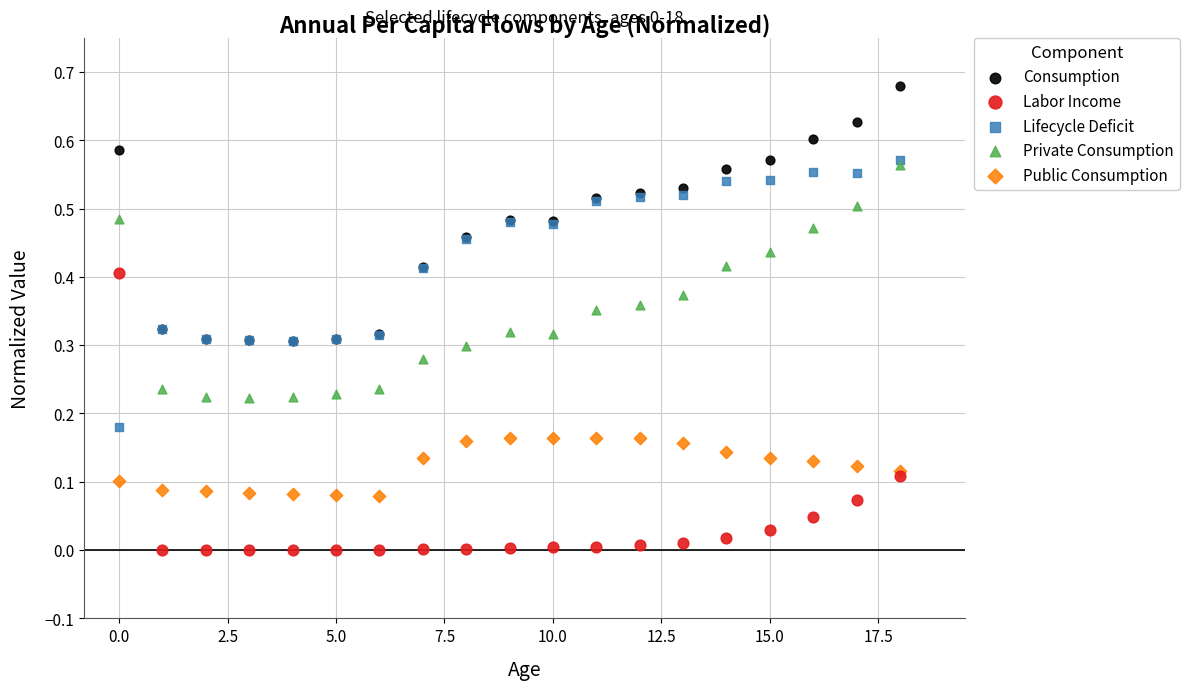

Which series has the widest spread of Y values?

Labor Income